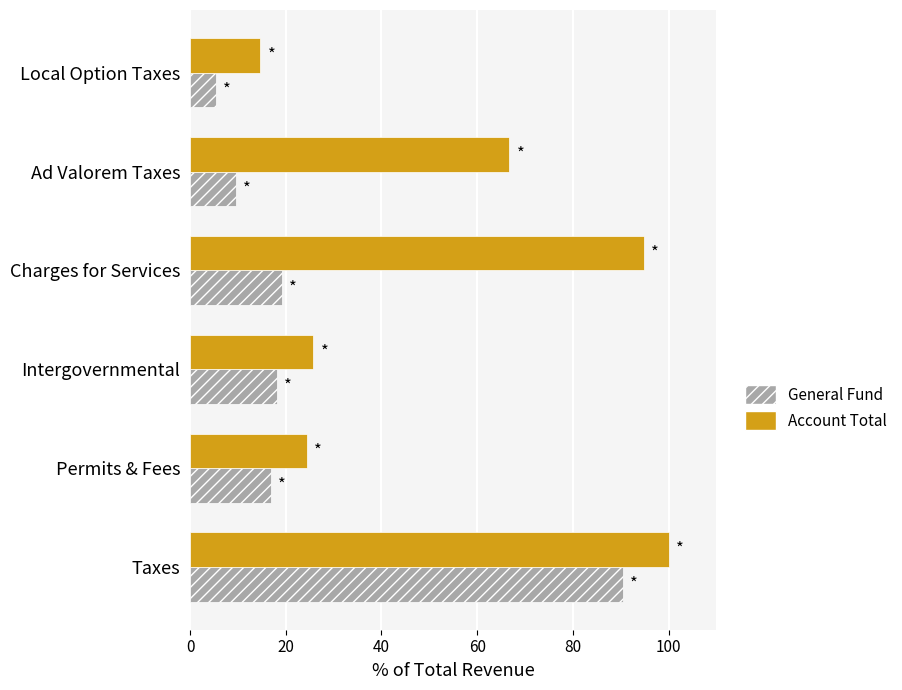

How many categories are shown in the chart?

6